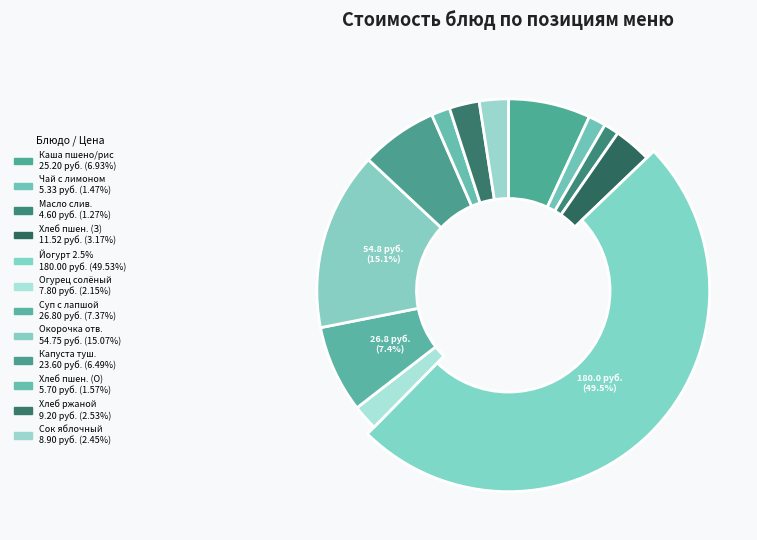

How much of the chart is everything except Суп с лапшой на курином бульоне жидкий?

92.6%